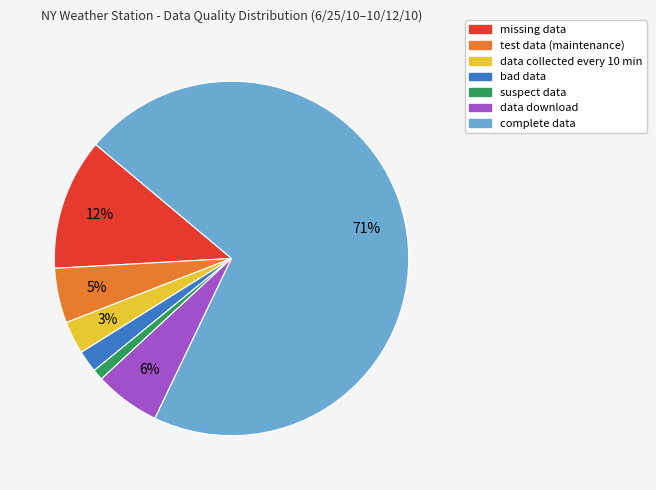

Is there any slice that represents more than half of the pie?

Yes